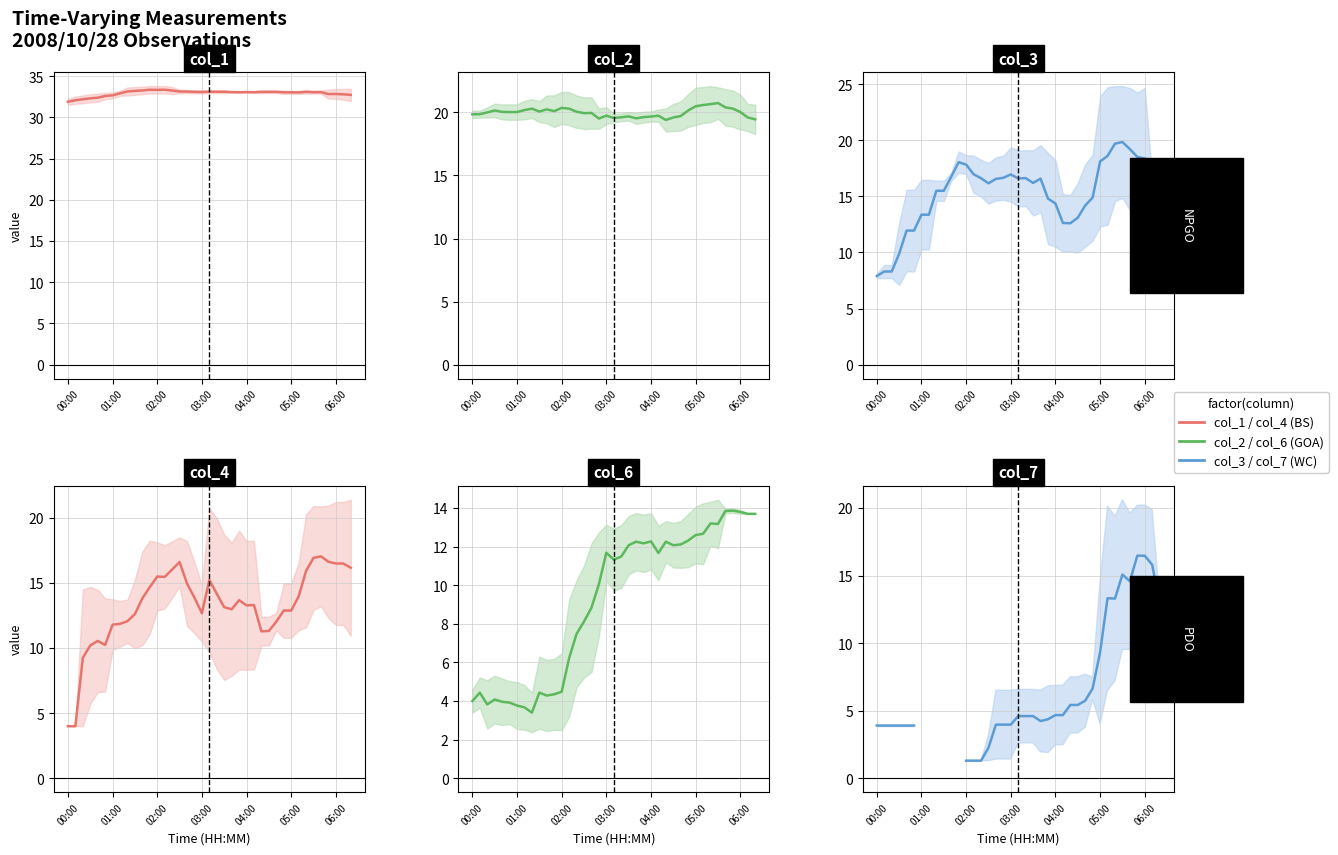

At which category does the chart reach its minimum across all series?

02:00